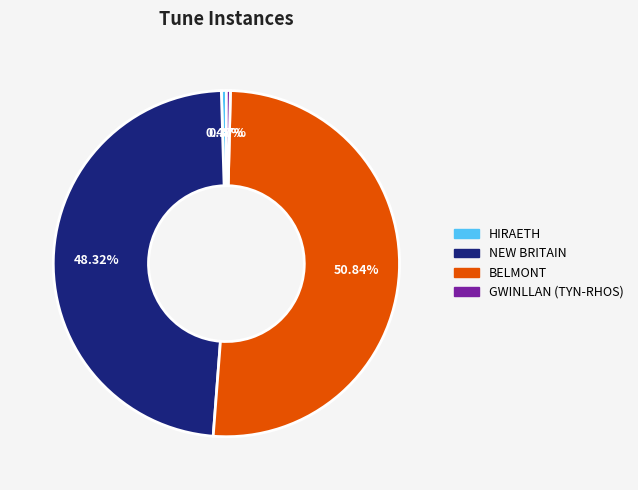

Which slice is the largest?

BELMONT